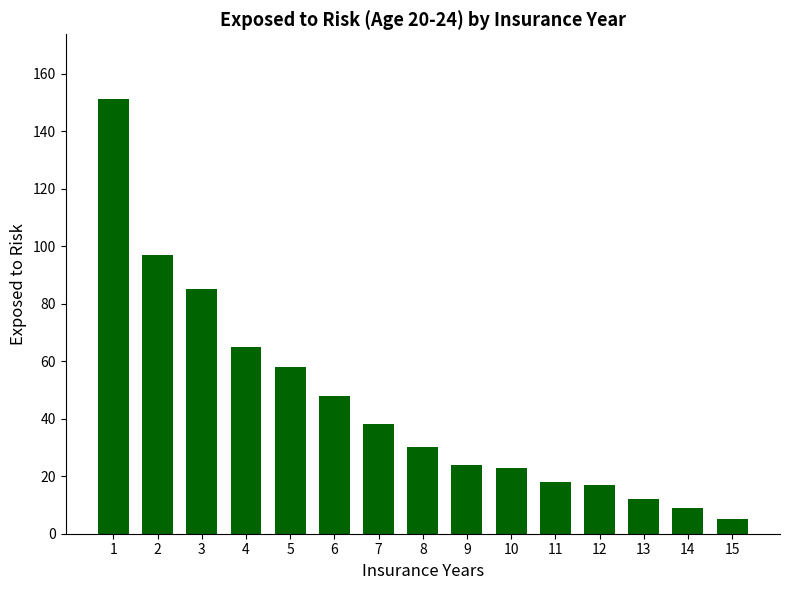

Reading left to right, list all the values displayed in this chart.

151	97	85	65	58	48	38	30	24	23	18	17	12	9	5